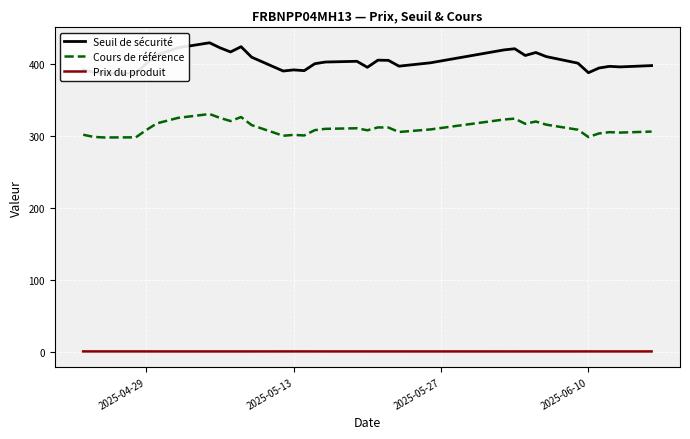

The value of Cours de référence at 2025-04-29 is 468.8. True or false?

False